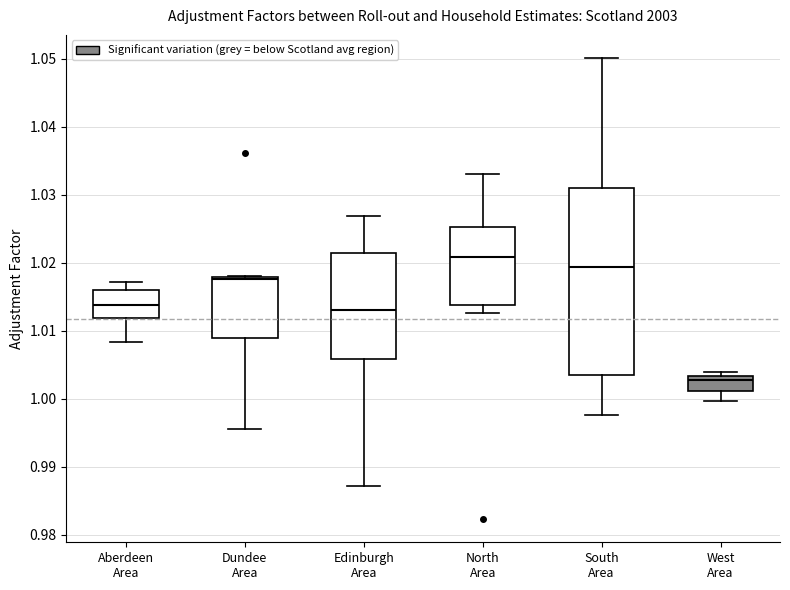

Where is the upper edge of the box for South Area on the y-axis? The values are not printed on the chart, so give them approximately, as read against the axis.

1.031